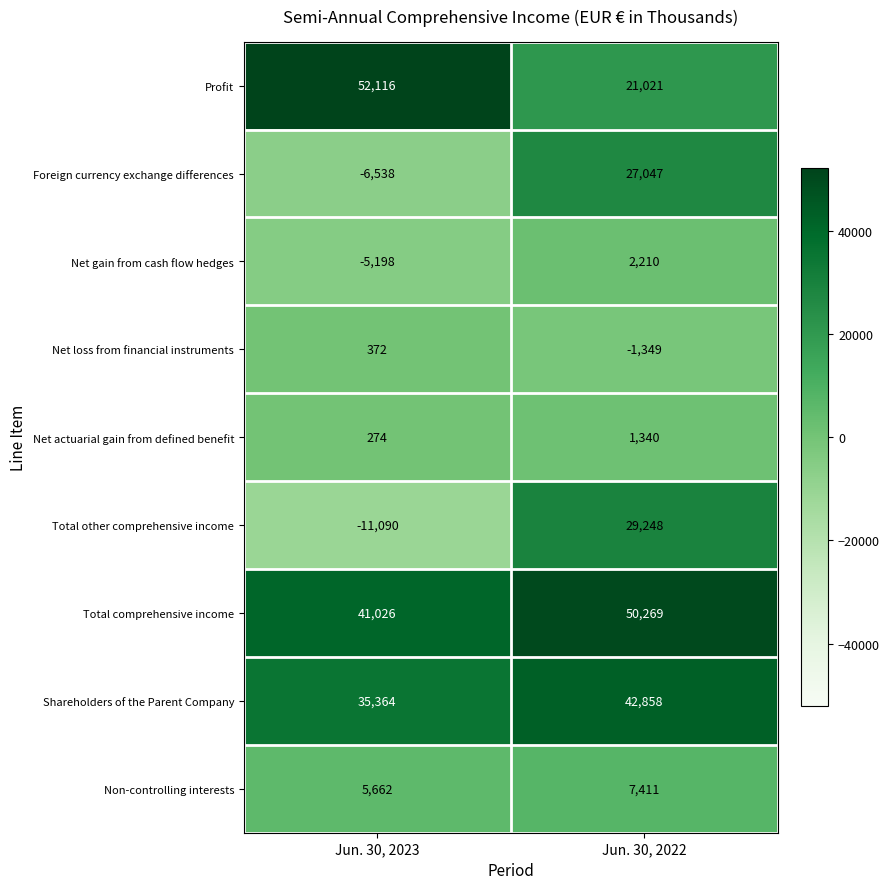

Which series has the largest total across all categories?

Total comprehensive income